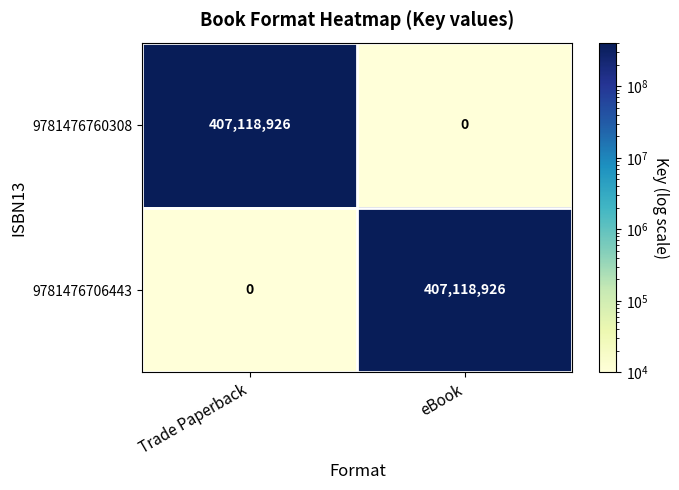

What is the difference between the highest and lowest values at eBook?

407118926